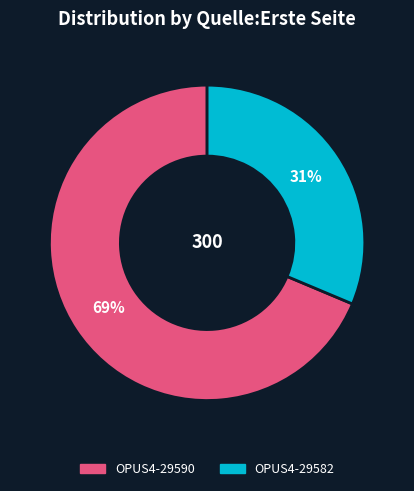

Between OPUS4-29582 and OPUS4-29590, which is larger?

OPUS4-29590